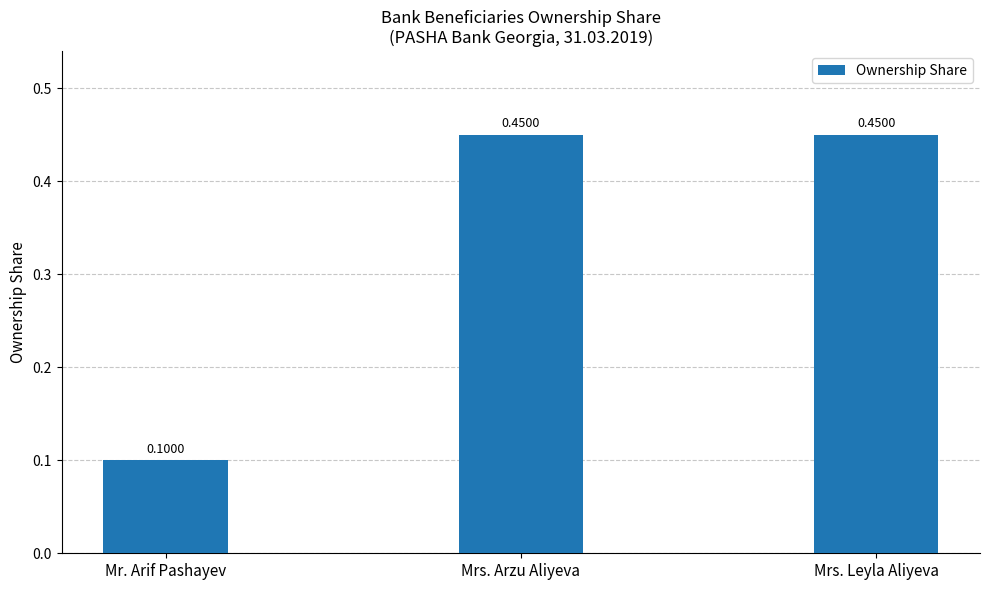

At which category does the chart reach its minimum across all series?

Mr. Arif Pashayev